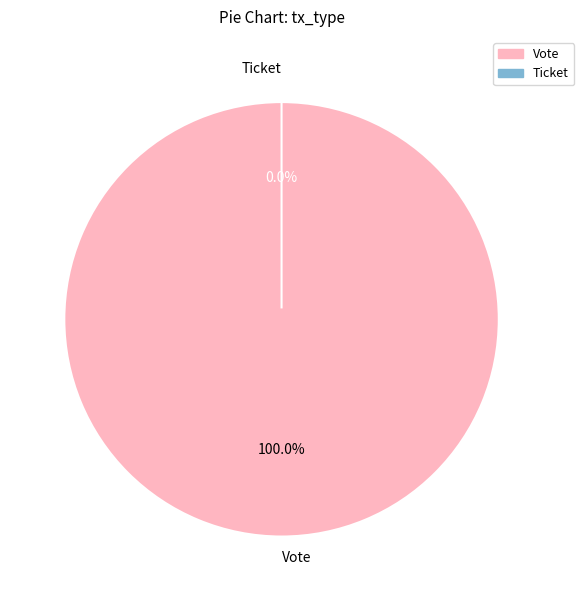

Which slice is the largest?

Vote